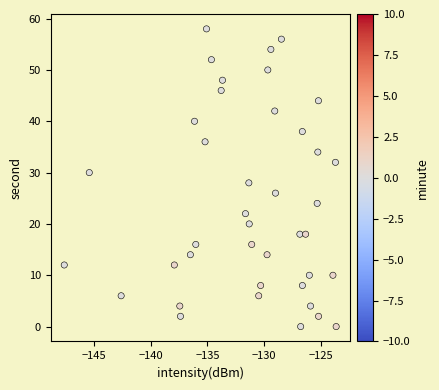

What is the range of Y values (max minus min)?

58